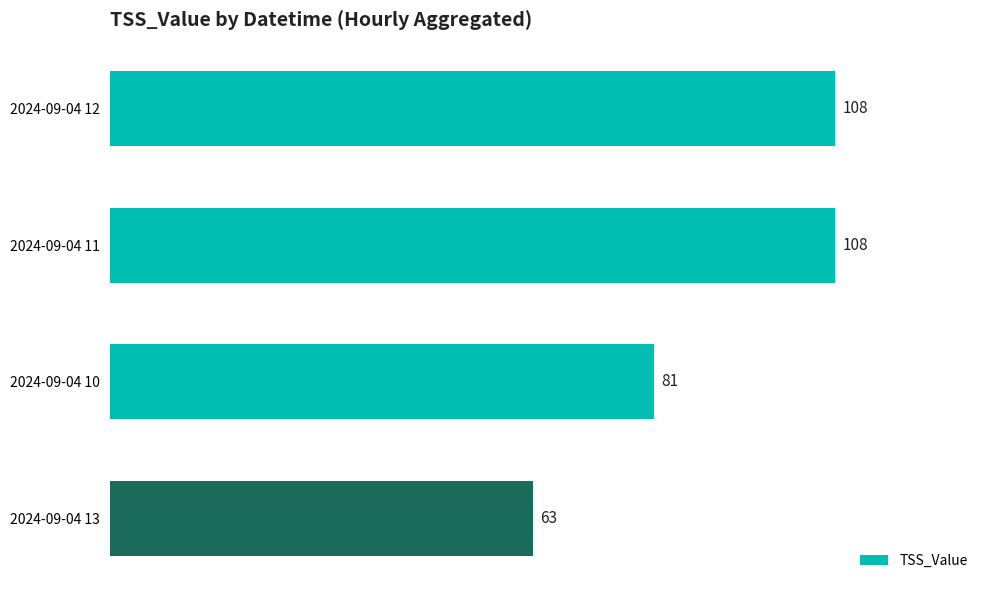

What is the sum of all values?

360